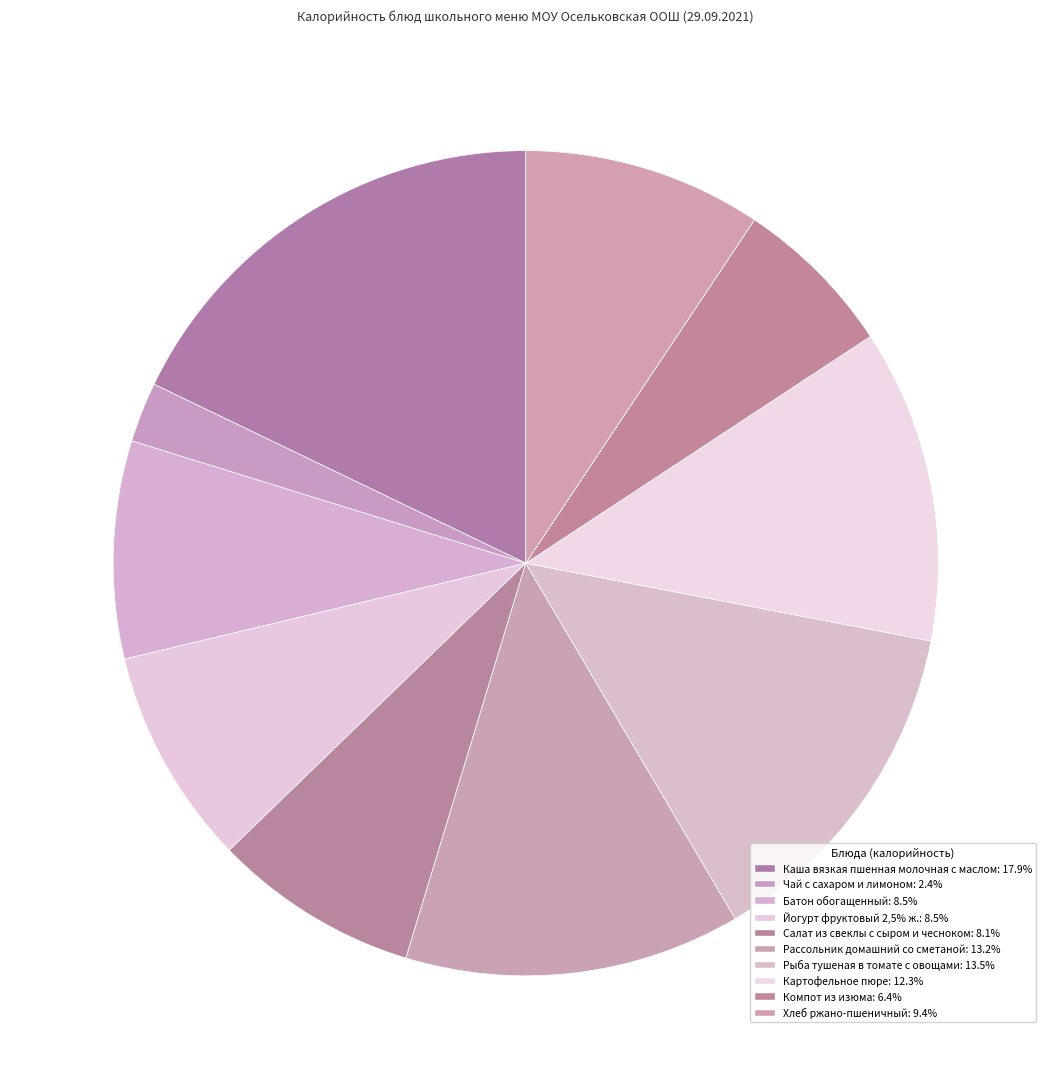

Is it true that Хлеб ржано-пшеничный is 1% of the pie?

False